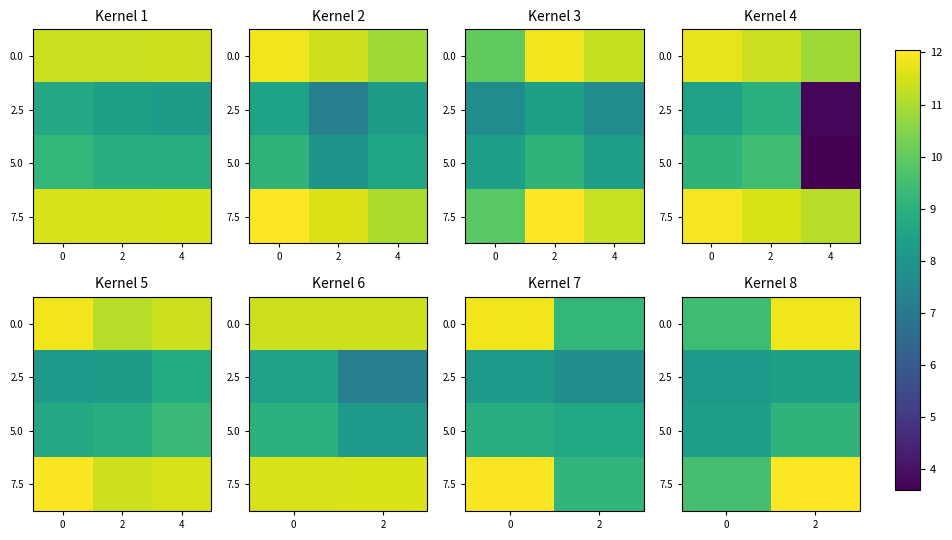

Rank the series at 2 from lowest to highest value.

2.5, 5.0, 0.0, 7.5